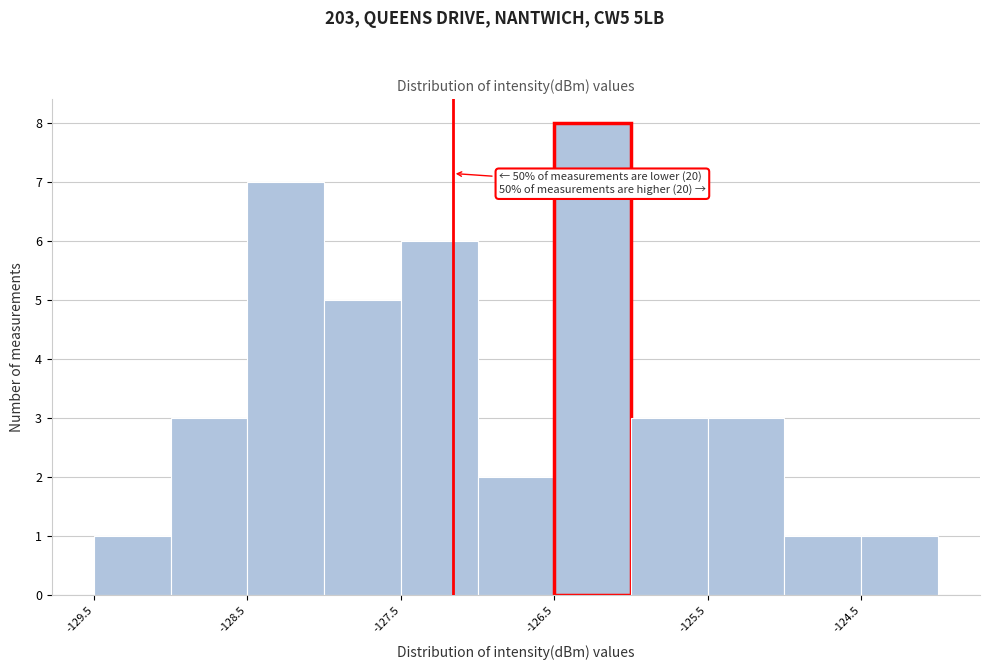

Over which range of the x-axis is the bar tallest?

-126.5 to -126.0